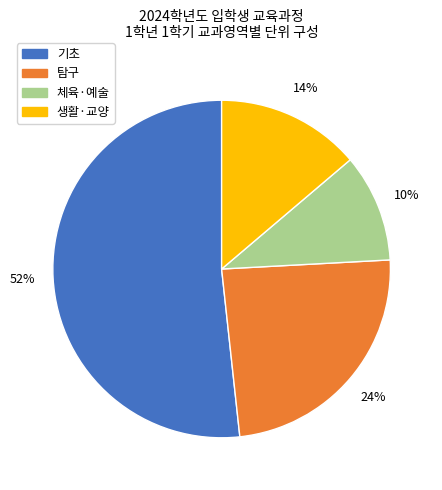

To the nearest percent, what is the average slice percentage?

25%